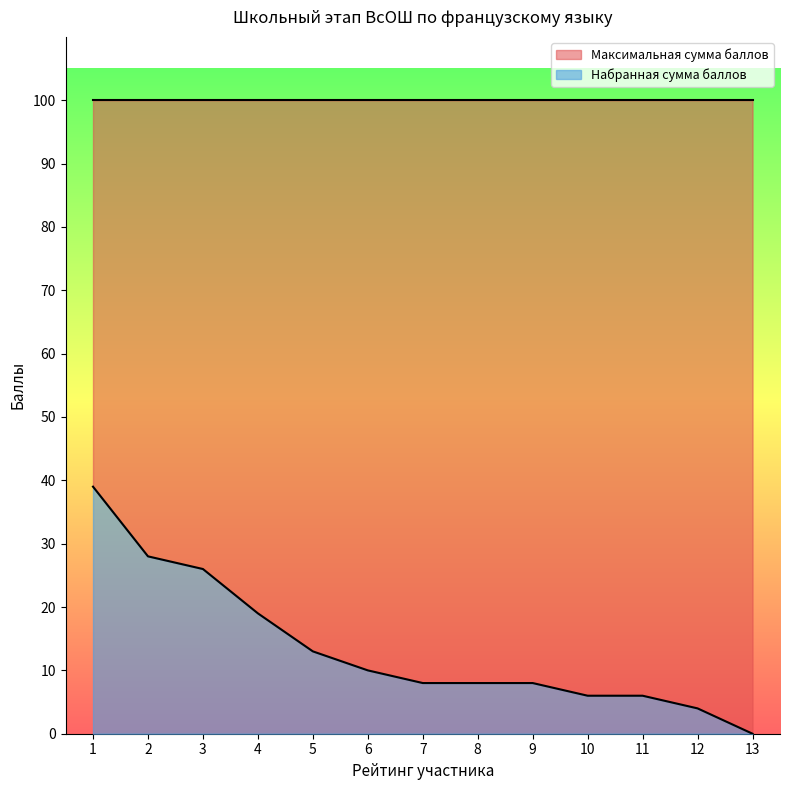

Which category has the lowest value in the Набранная сумма баллов series?

13